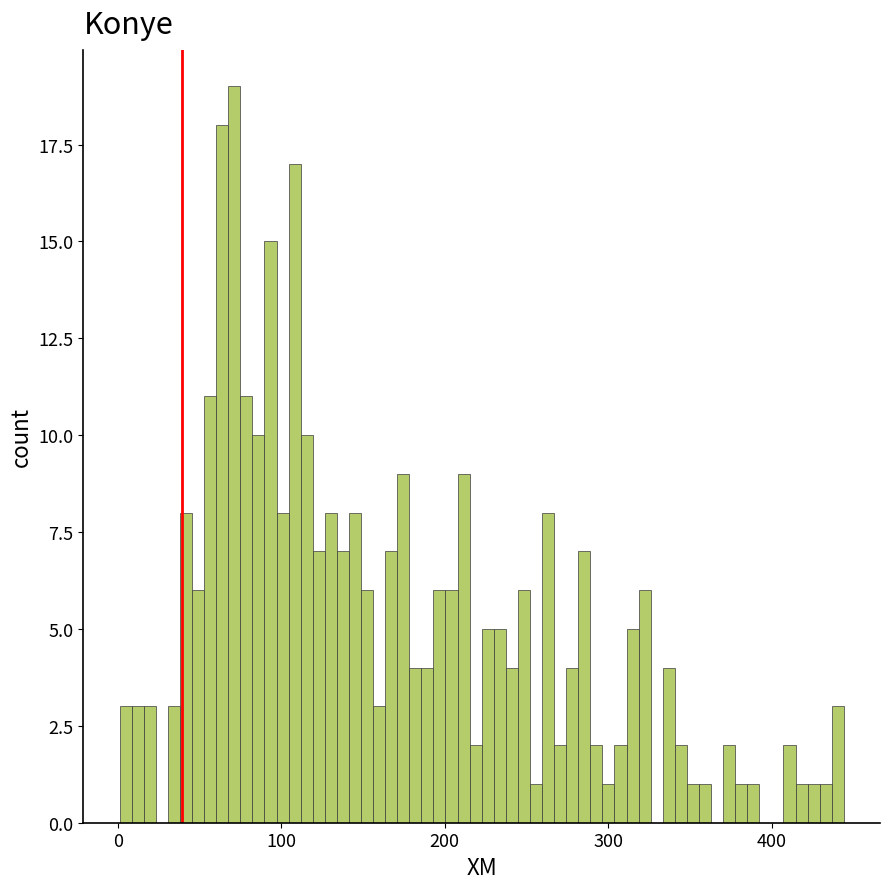

Read against the x-axis, roughly where is the centre of the tallest bar?

70